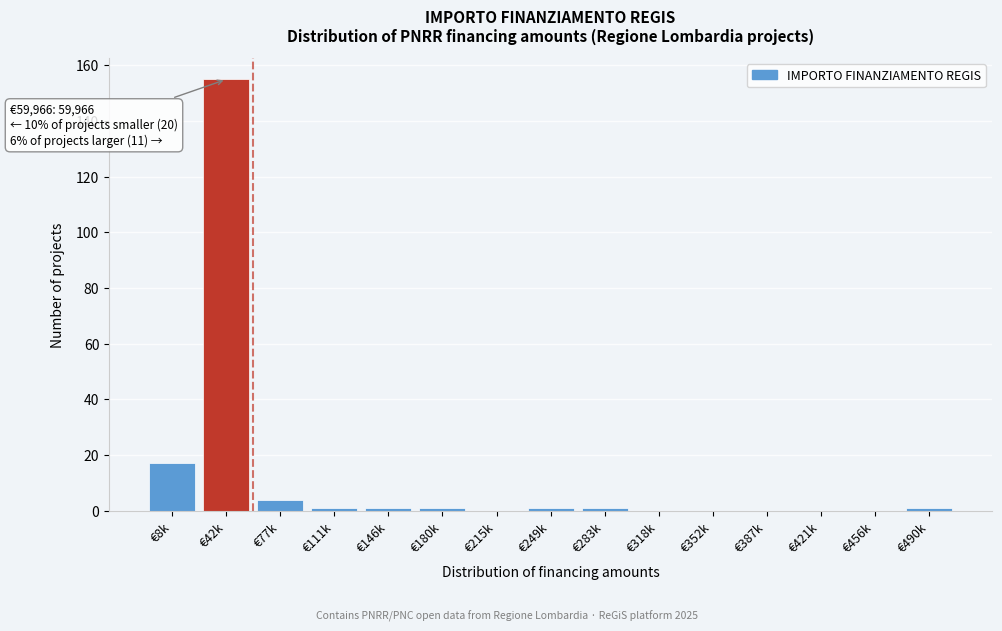

Reading right to left, what are all the values shown in this chart?

€490k=1	€456k=0	€421k=0	€387k=0	€352k=0	€318k=0	€283k=1	€249k=1	€215k=0	€180k=1	€146k=1	€111k=1	€77k=4	€42k=155	€8k=17